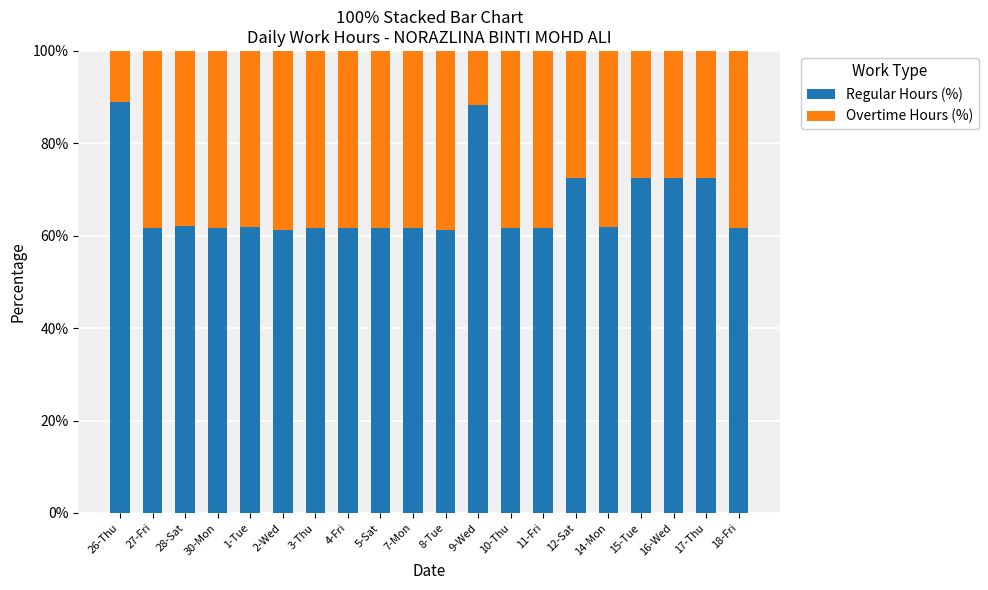

What is the average value of the Regular Hours (%) series?

66.5